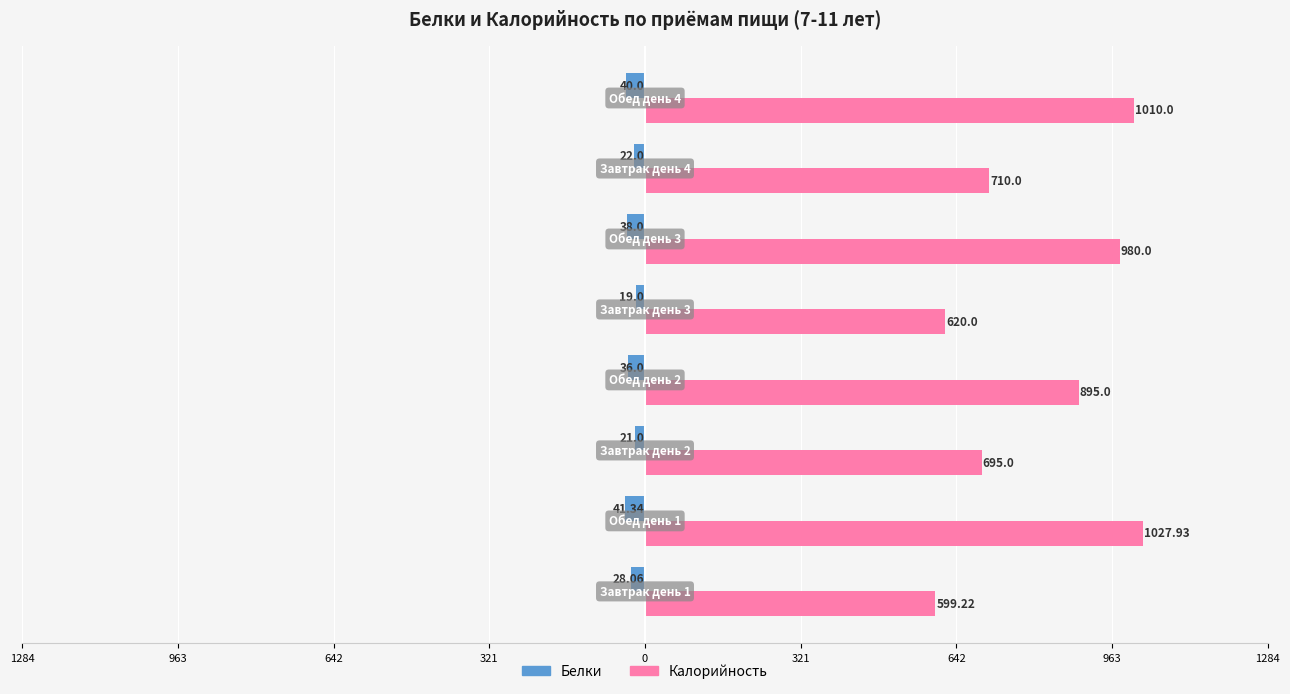

What is the sum of all Белки values?

-245.4